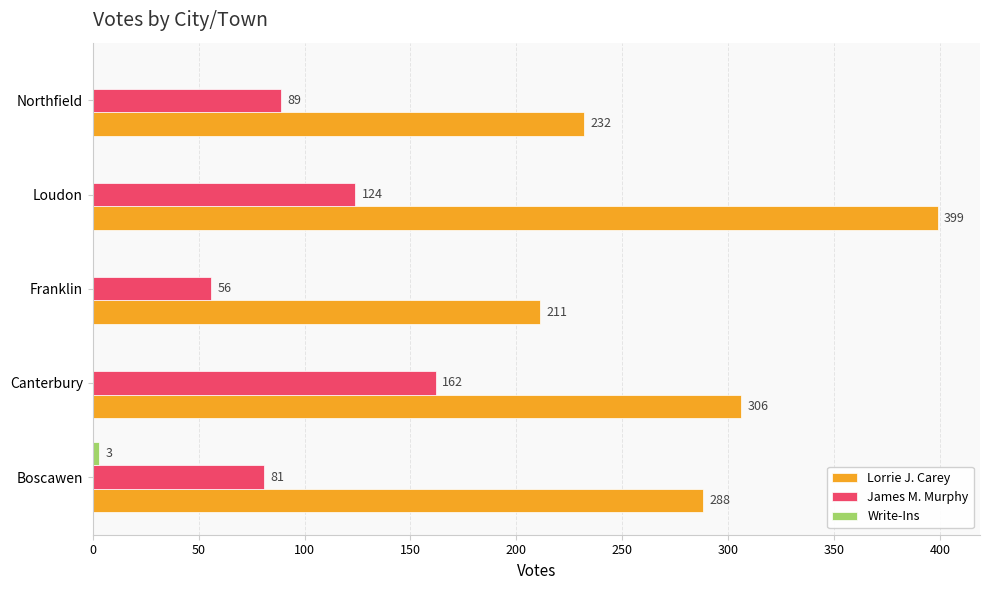

What is the maximum value for James M. Murphy?

162